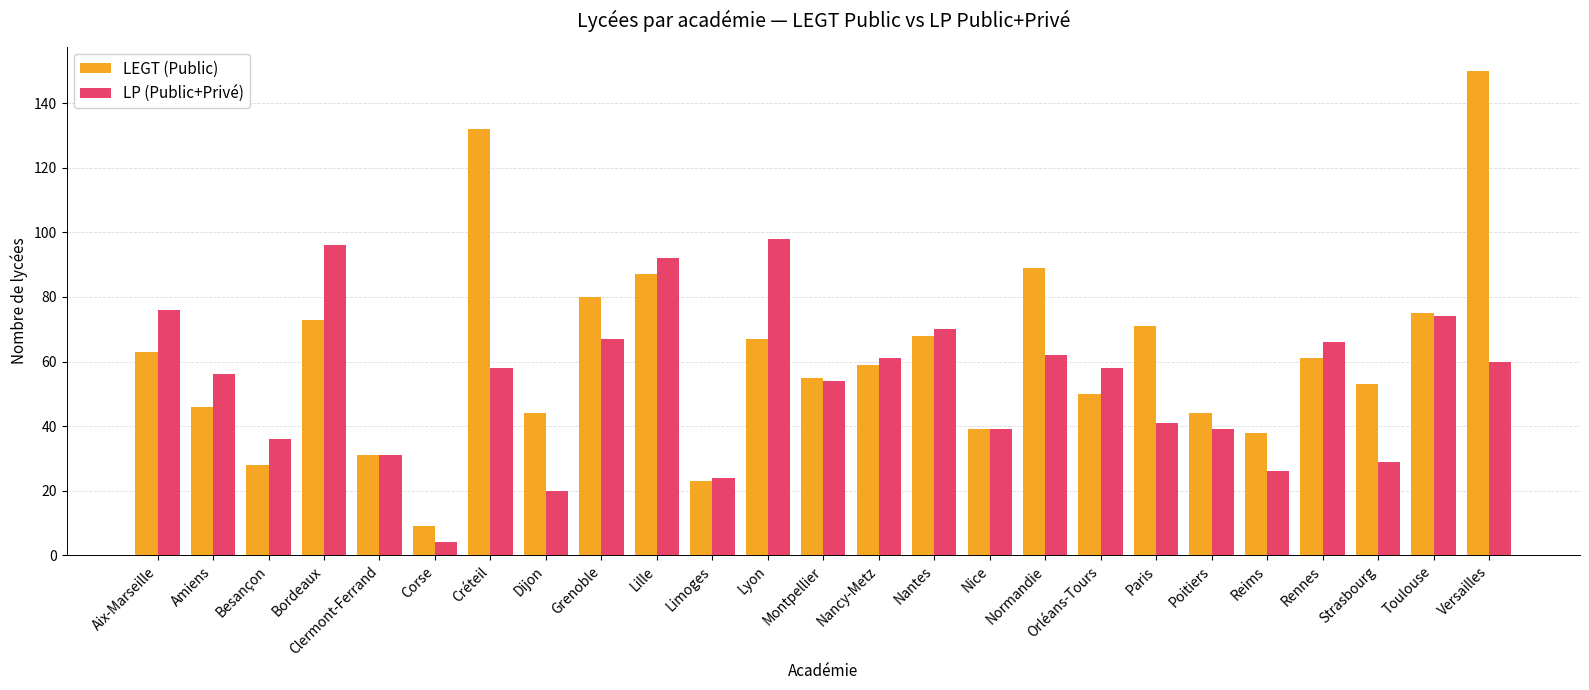

What is the approximate value of LP (Public+Privé) at Montpellier?

54